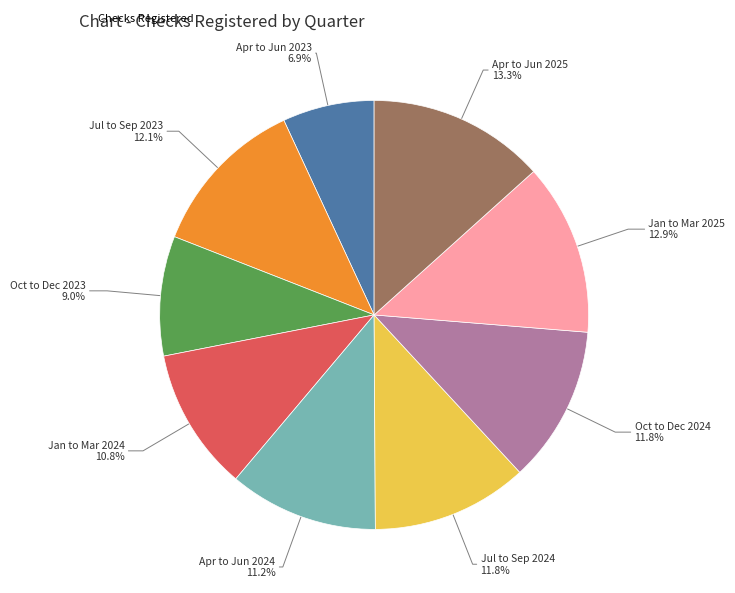

Is there a majority slice in this chart?

No